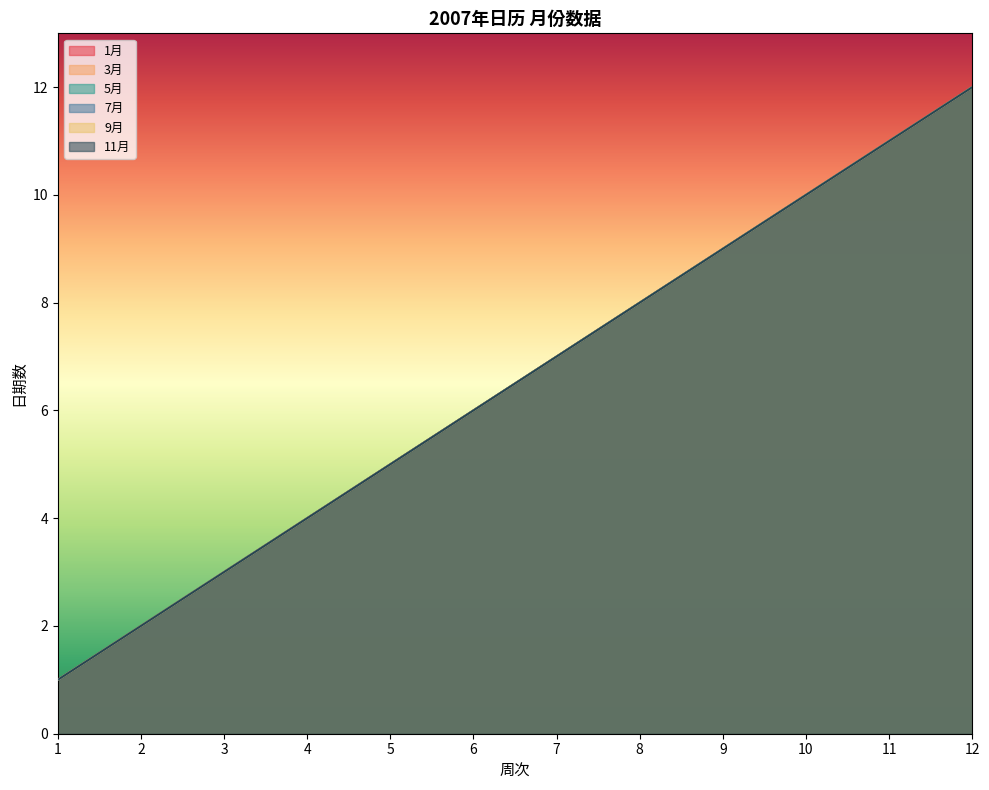

True or false: 9月 and 7月 cross at least once.

False